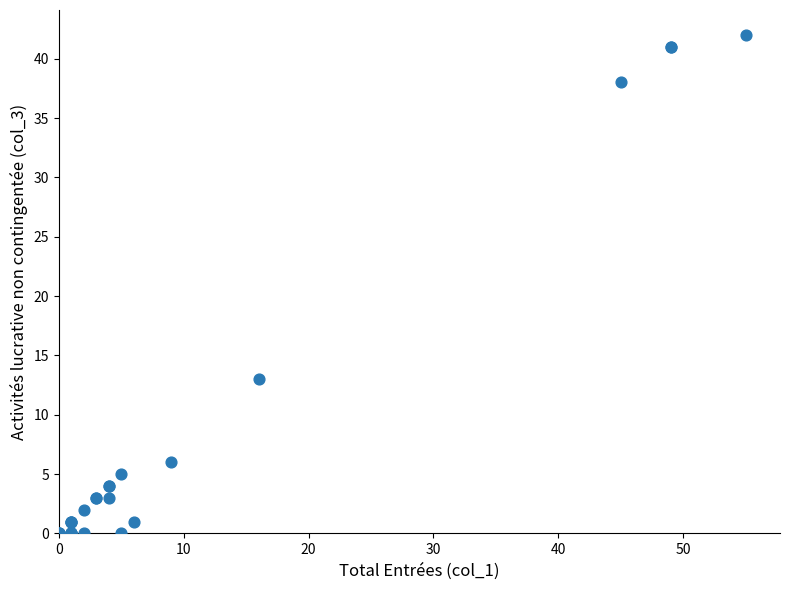

What Y value in the scatter plot is closest to 21?

13